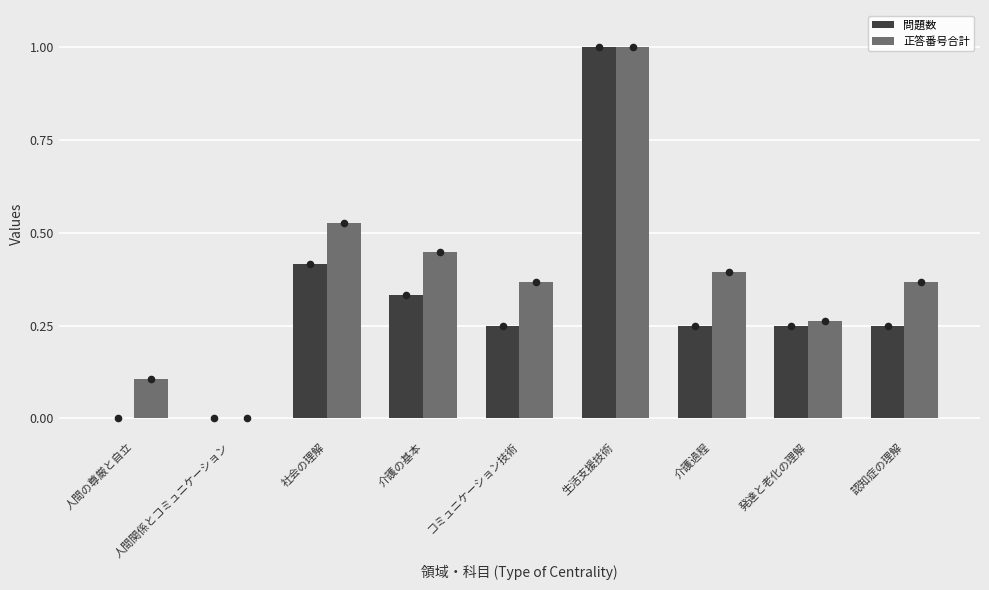

Which series reaches the maximum Y coordinate?

問題数